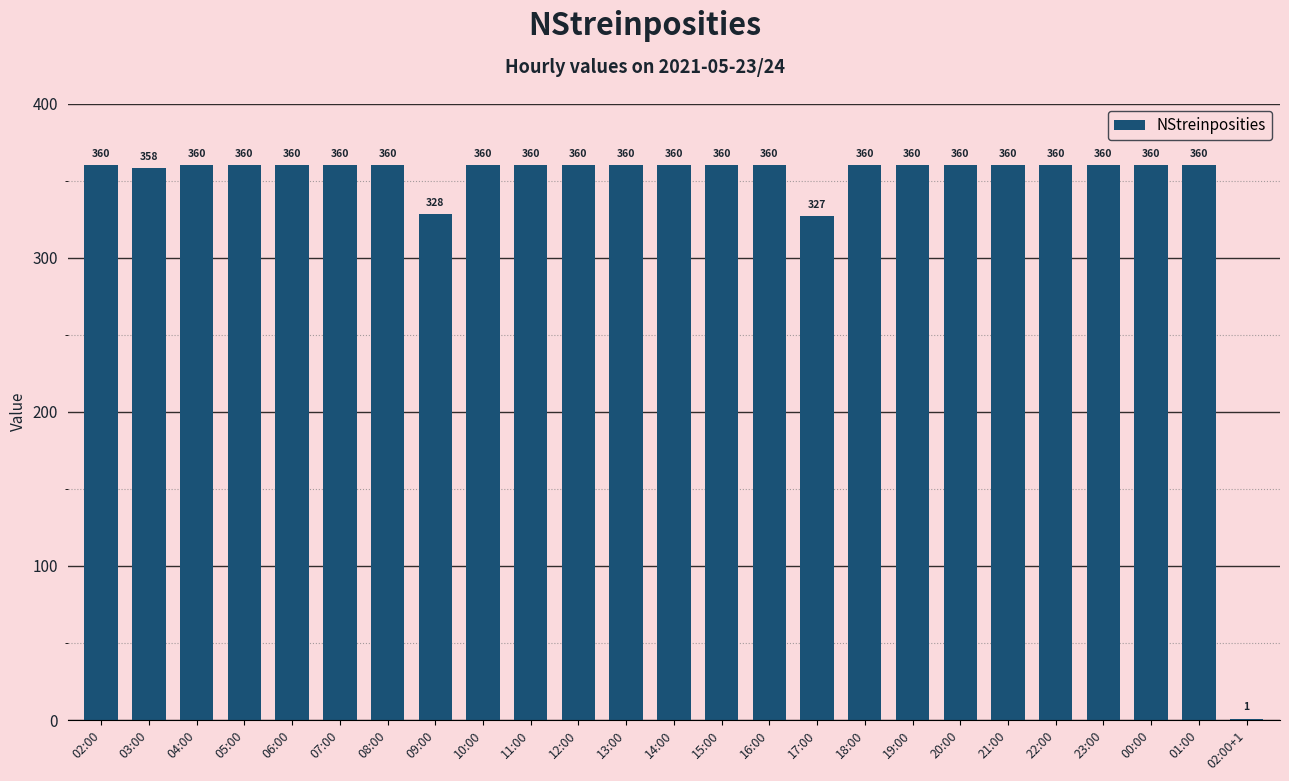

How many data points does each series have?

25